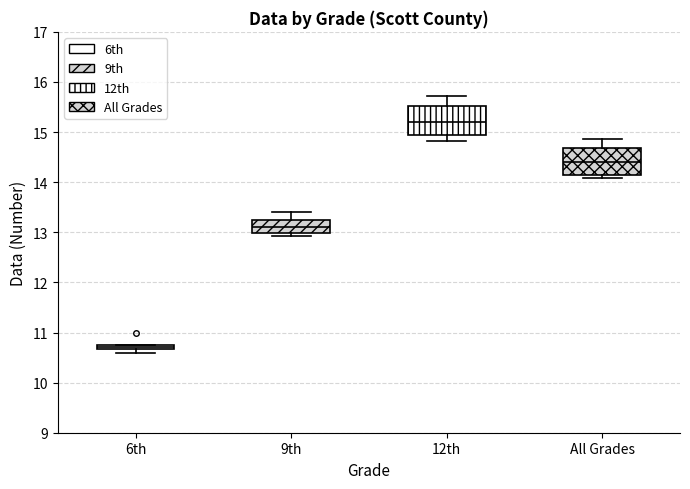

Where is the lower edge of the box for 6th on the y-axis? The values are not printed on the chart, so give them approximately, as read against the axis.

10.7